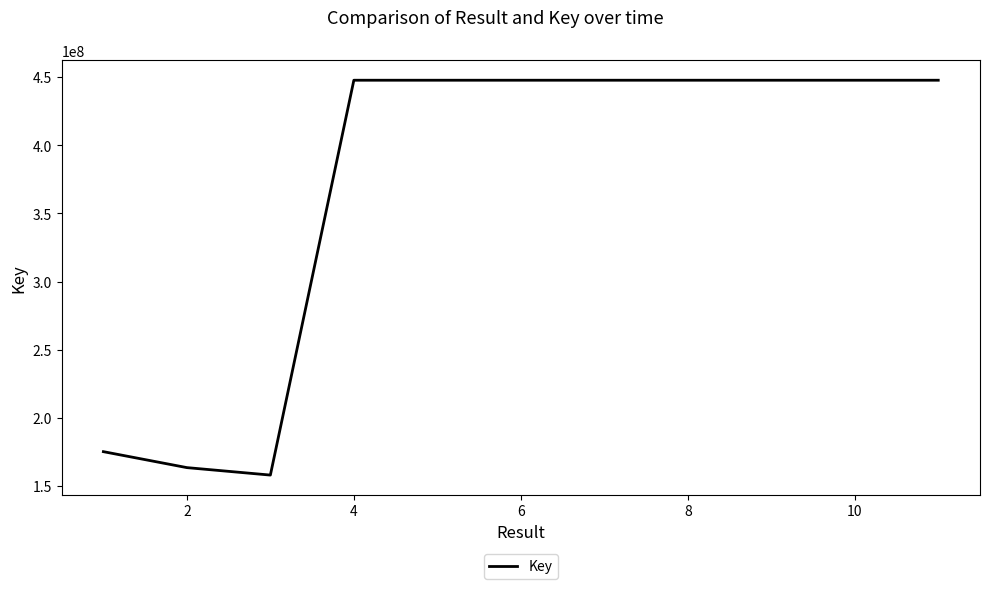

What is the difference between the maximum and minimum values?

289738513